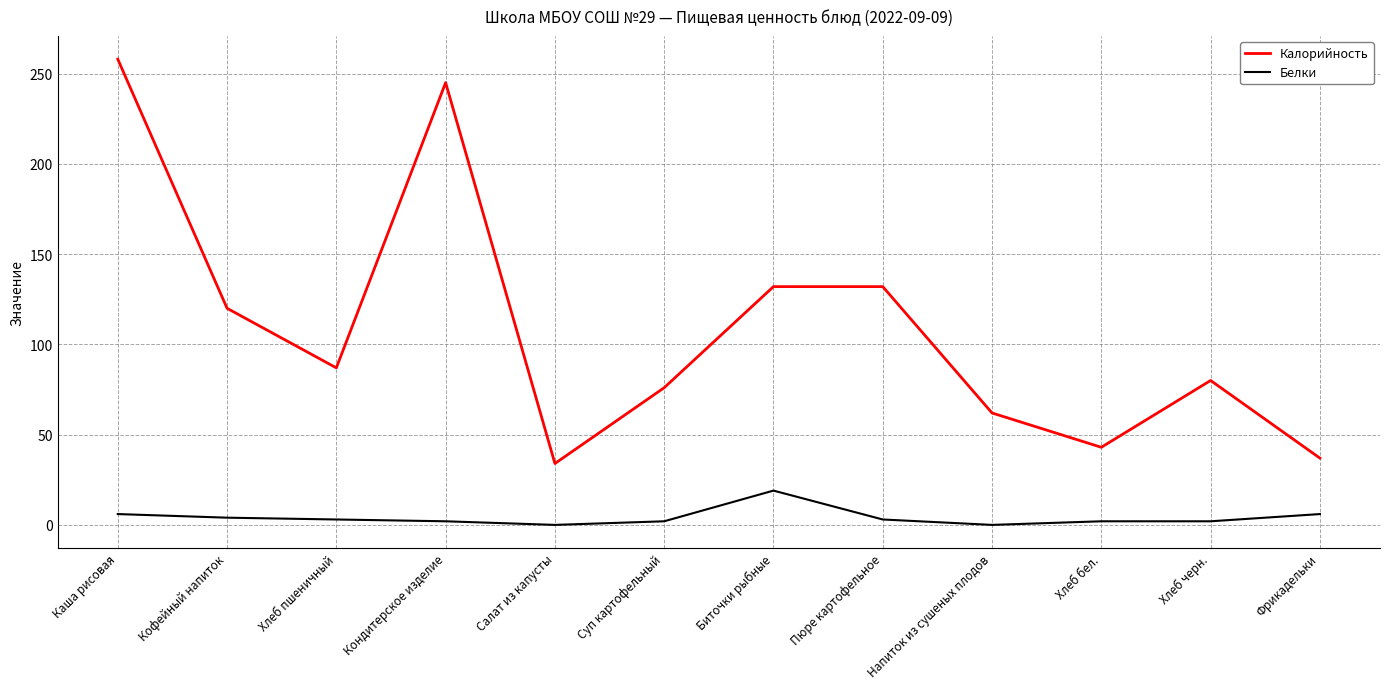

Is the value of Калорийность at Салат из капусты greater than the value of Белки at Хлеб бел.?

Yes